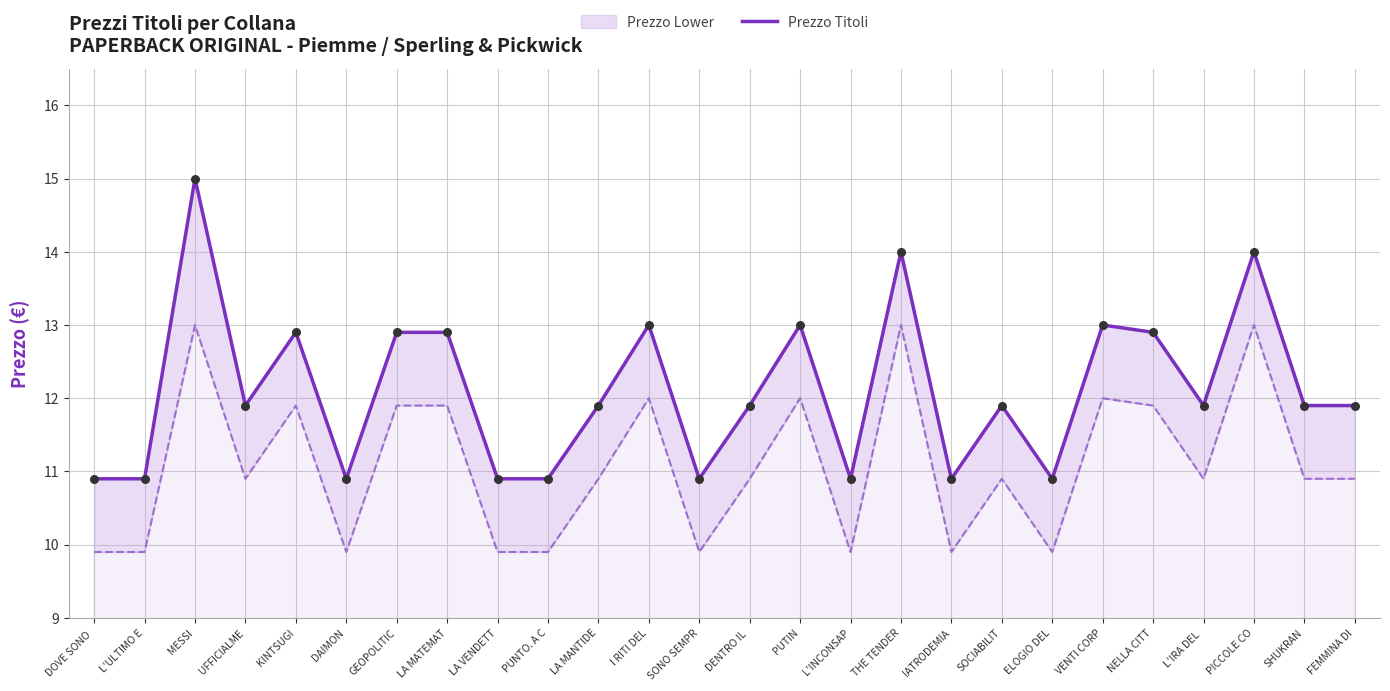

Which has a higher value, GEOPOLITIC or DOVE SONO ?

GEOPOLITIC